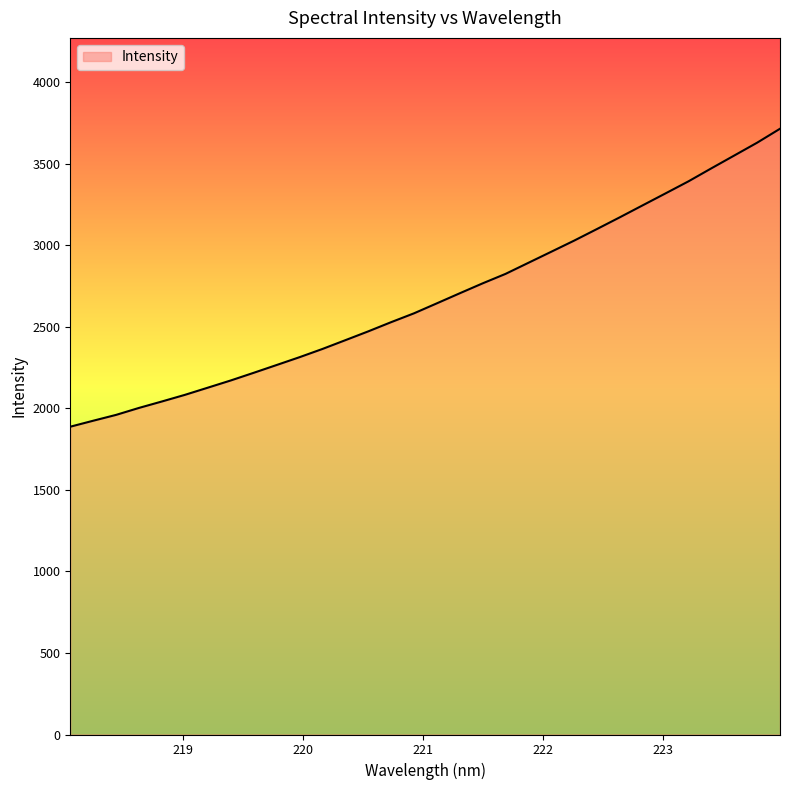

What is the difference between the maximum and minimum values?

1827.5